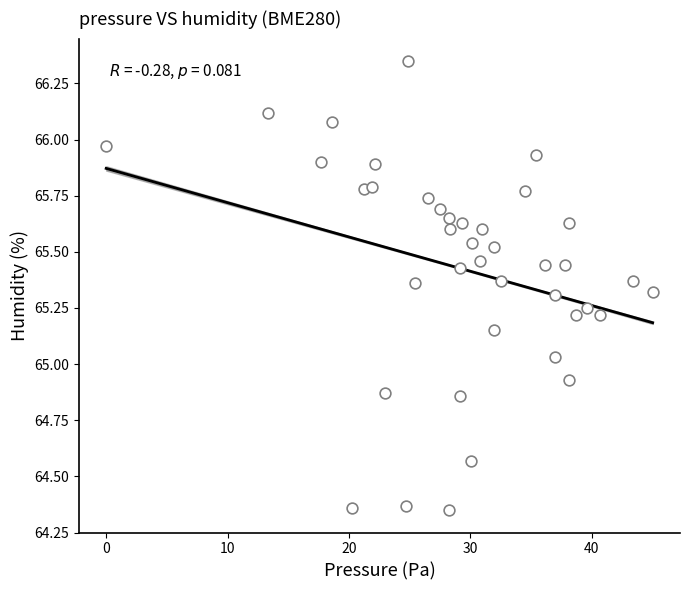

What is the range of Y values (max minus min)?

2.0